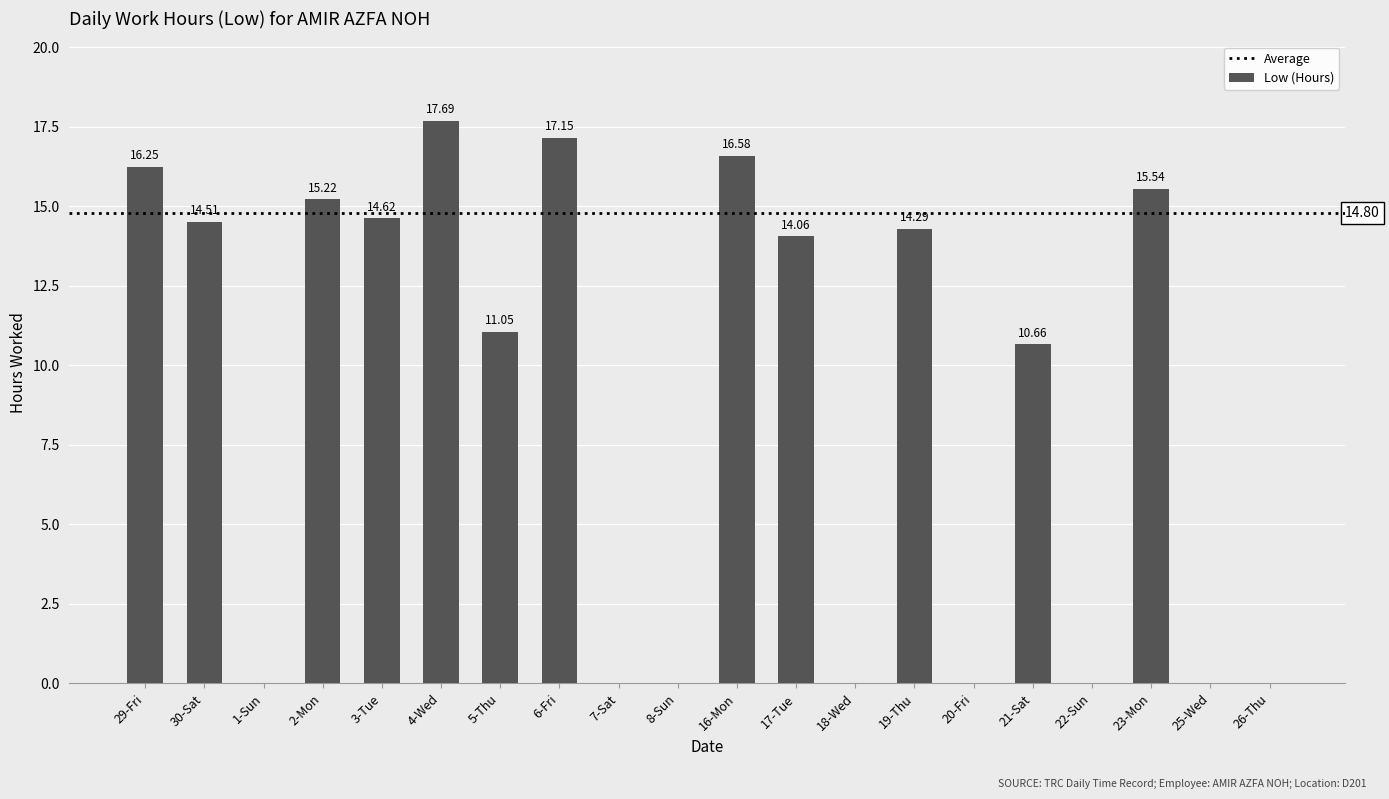

What is the average value?

8.9